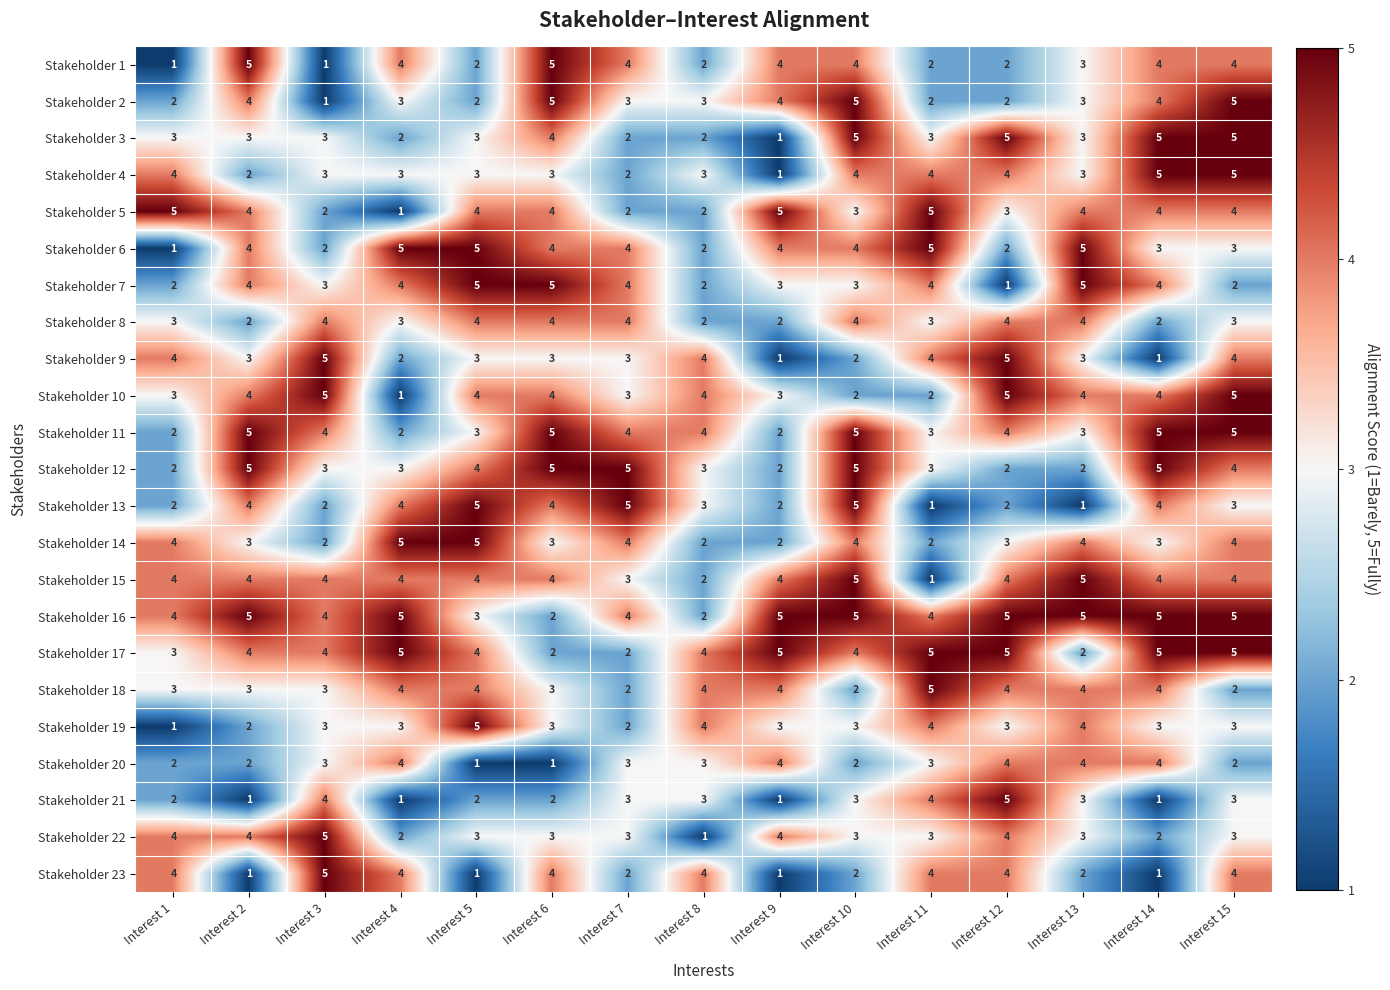

What is the average value of the Stakeholder 8 series?

3